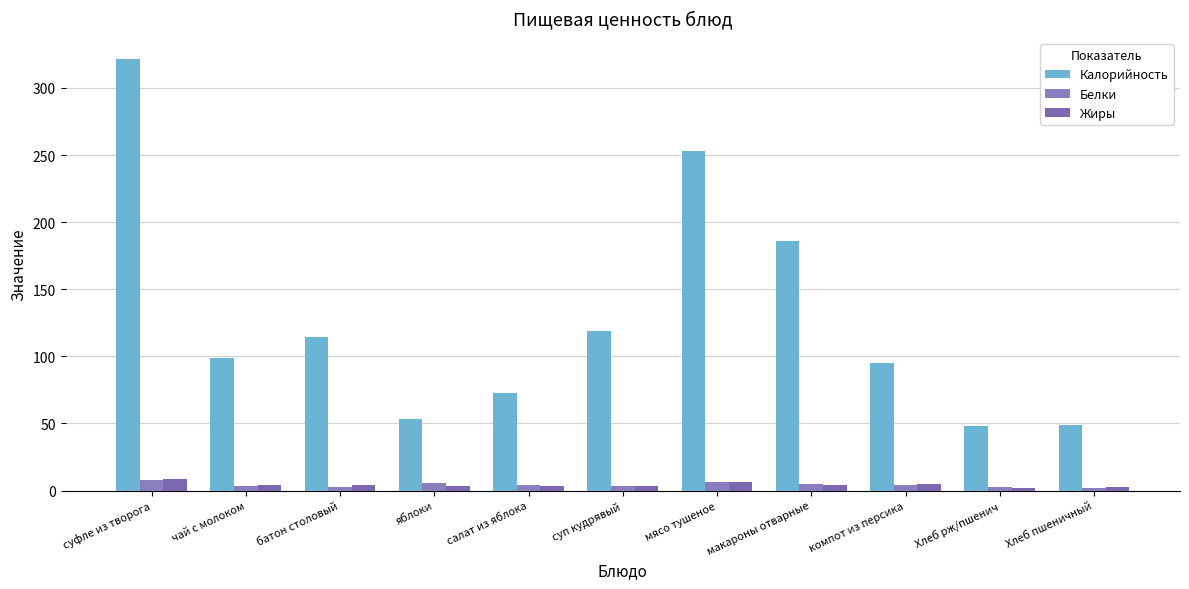

Which series has the largest total across all categories?

Калорийность